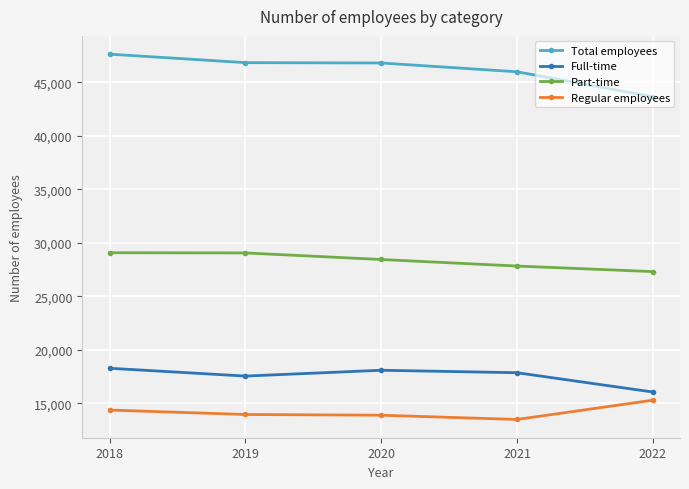

True or false: Total employees and Regular employees cross at least once.

False